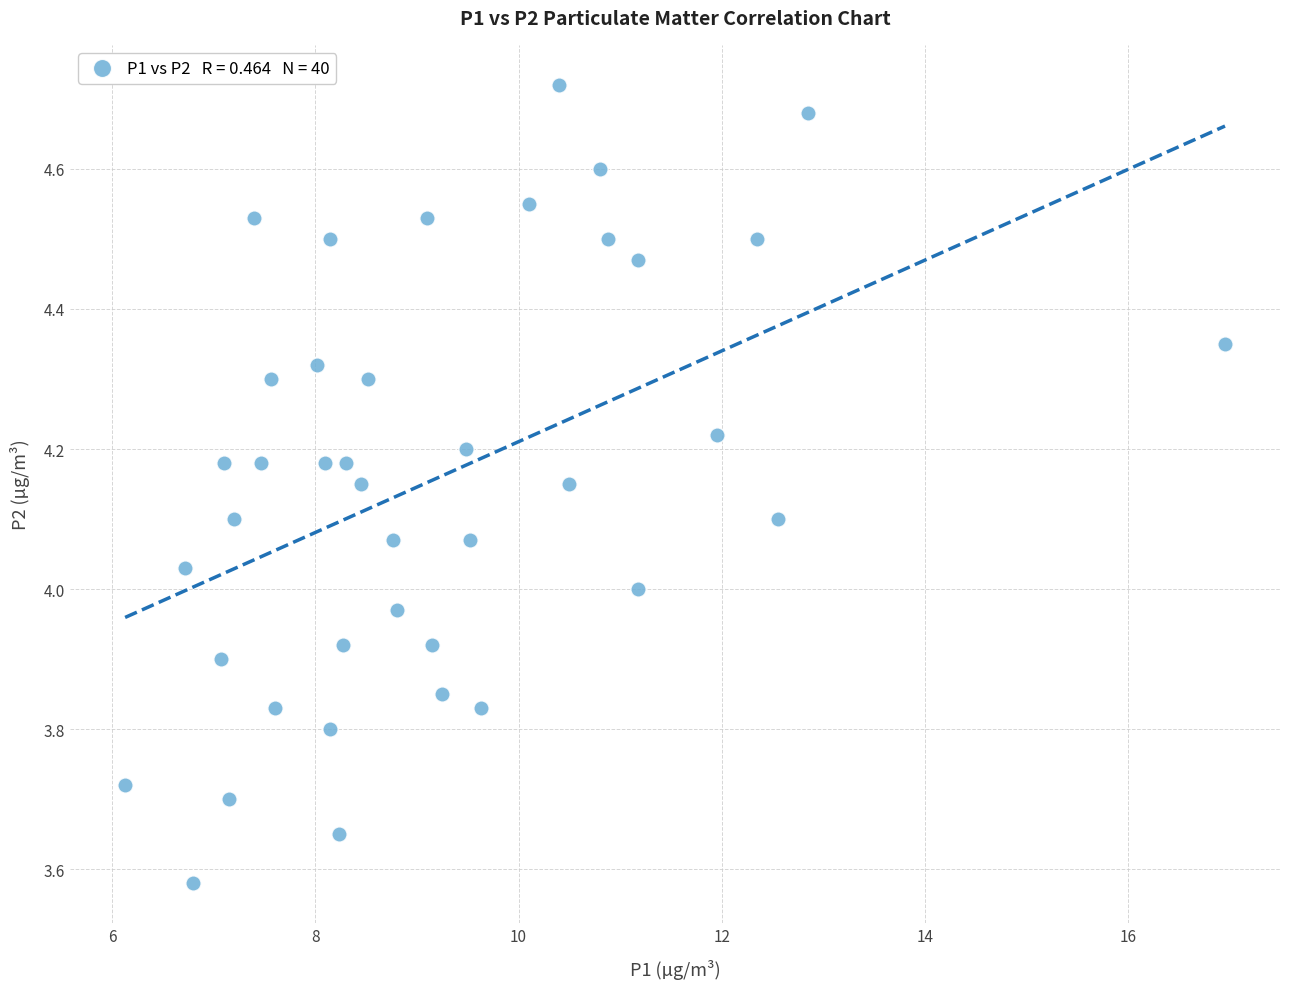

What is the range of X values (max minus min)?

10.8